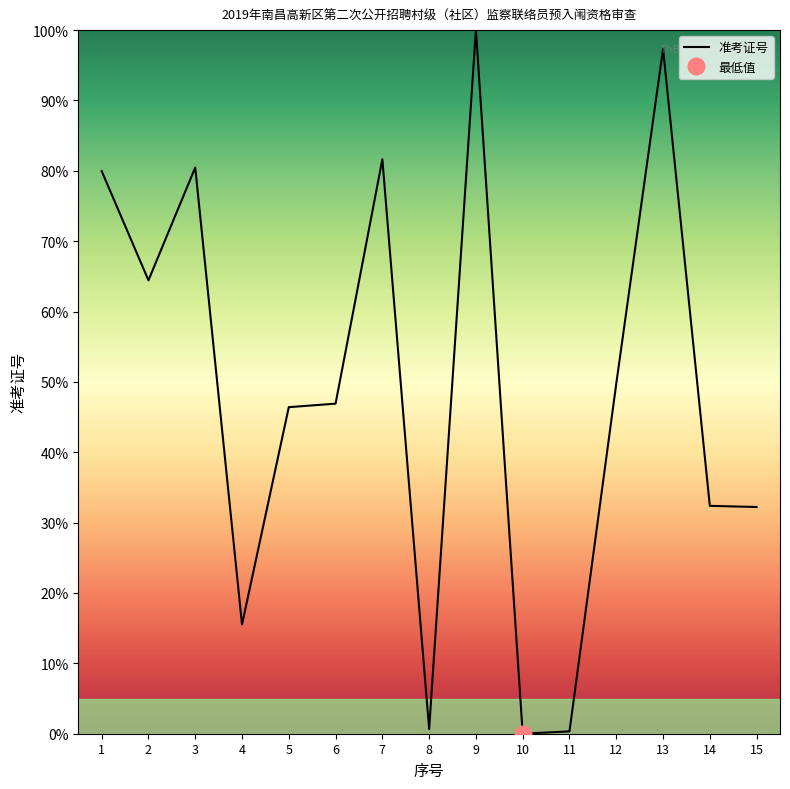

True or false: the data has more than 0 interior local peaks.

True